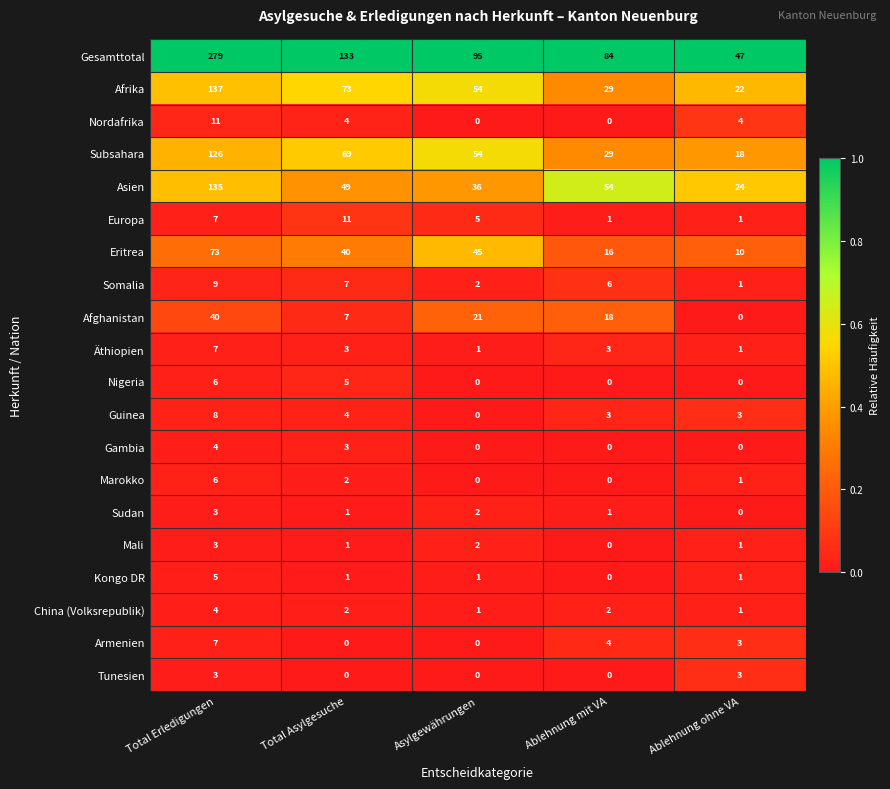

What is the difference between the second highest and minimum values in the Eritrea series?

35